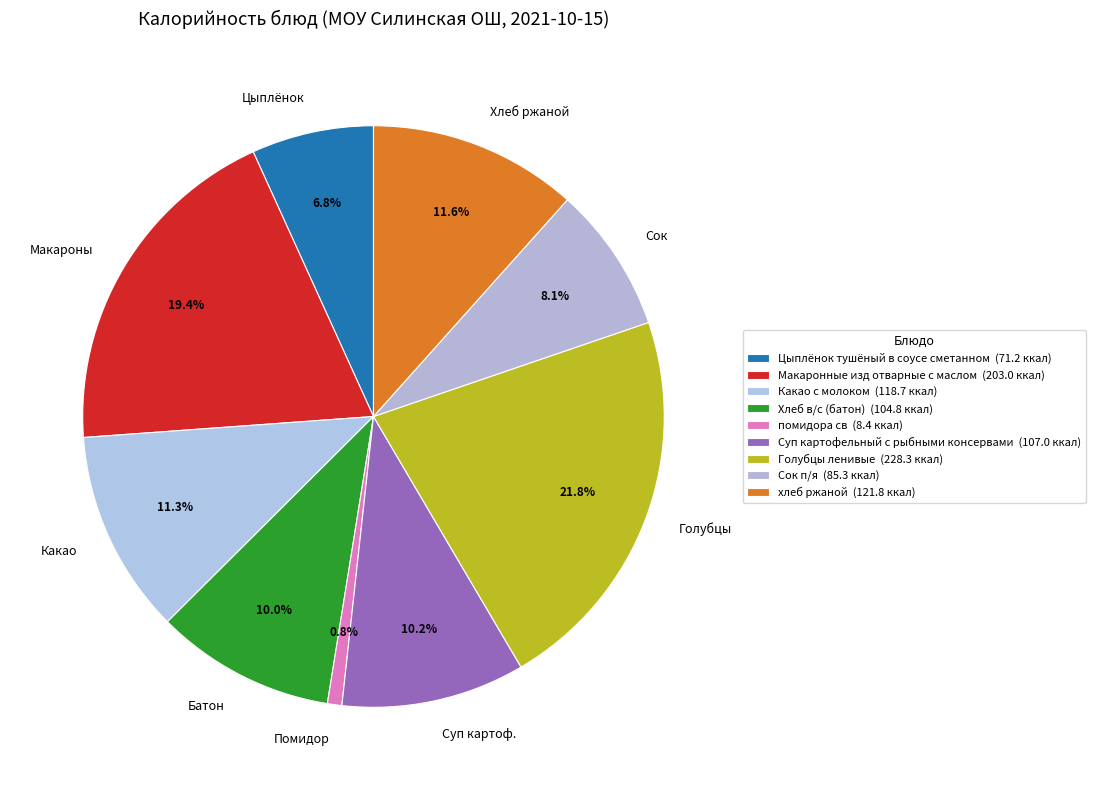

Is there a majority slice in this chart?

No